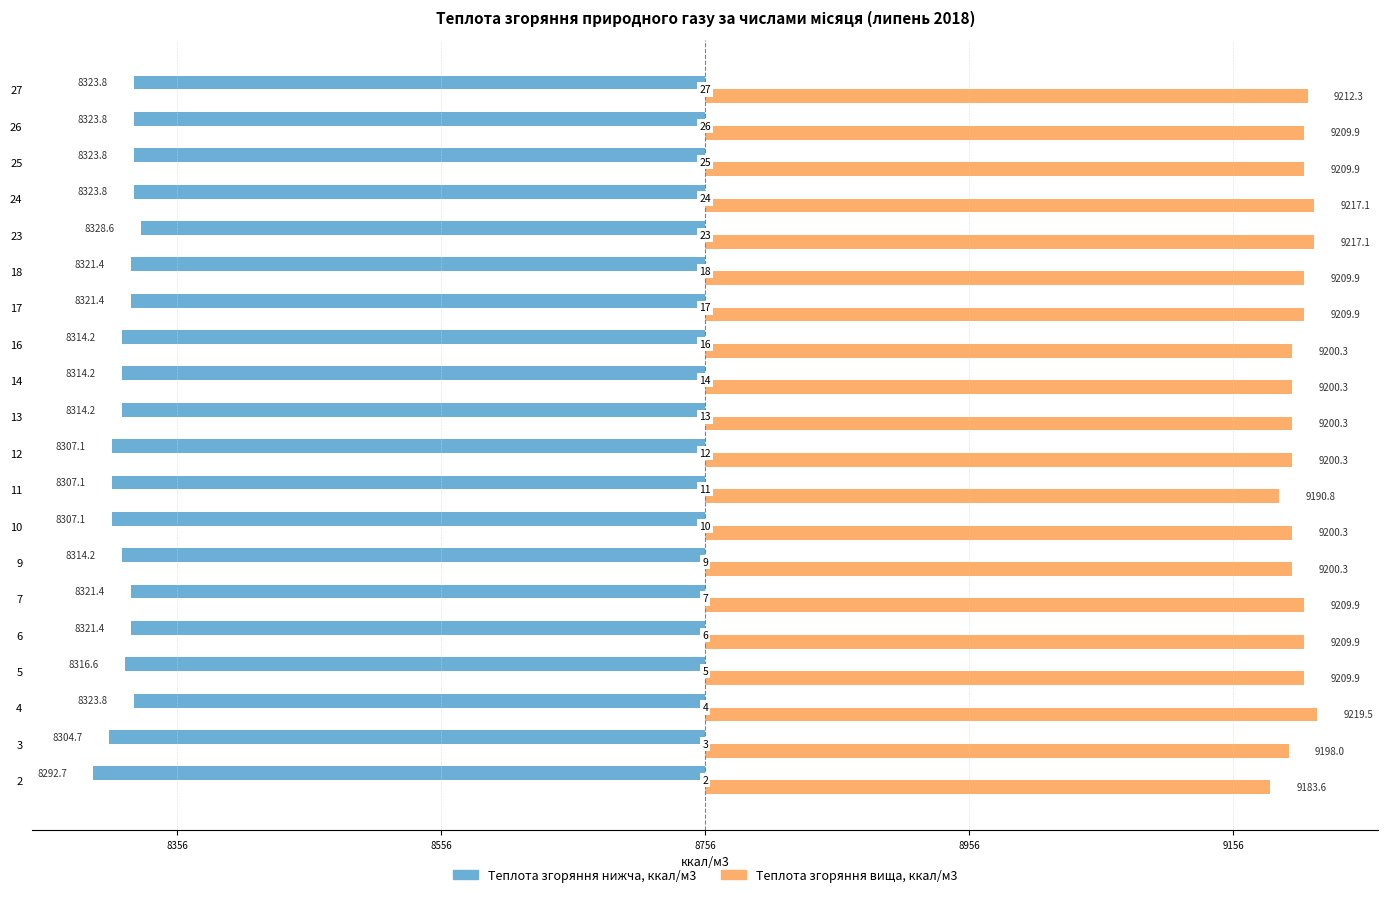

What are all the series names shown in the legend?

Теплота згоряння нижча, ккал/м3, Теплота згоряння вища, ккал/м3